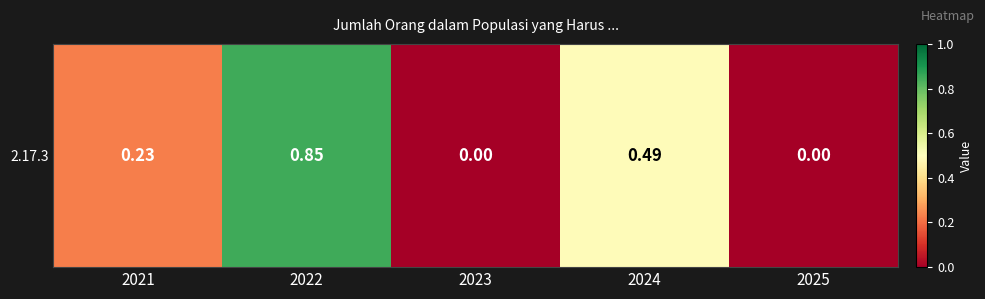

Rank the categories by value from highest to lowest.

2022, 2024, 2021, 2023, 2025